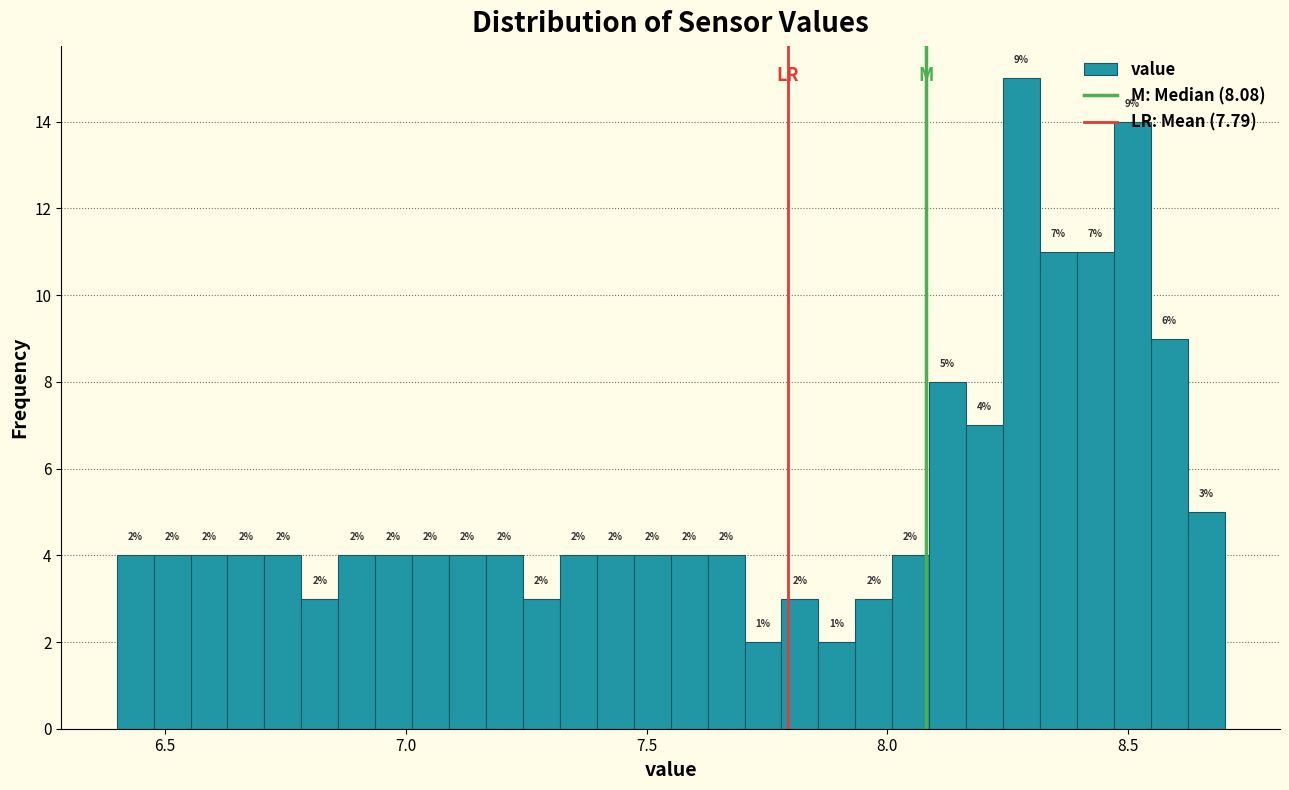

Around what value on the x-axis is the tallest bar? Give the approximate position of its centre, as read against the axis.

8.30